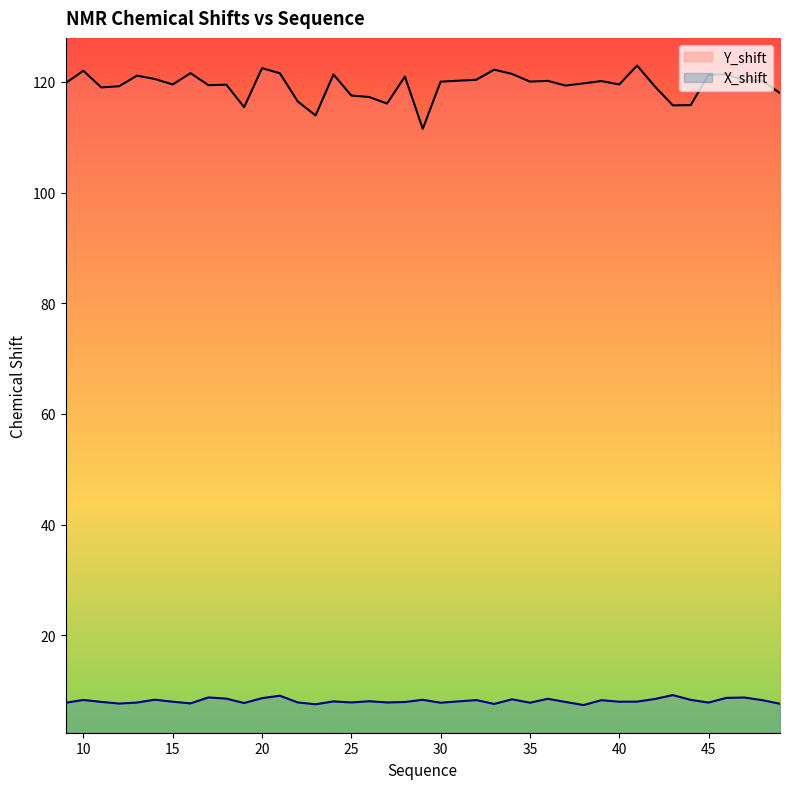

What is the sum of the Y_shift values at 37 and 36?

239.5